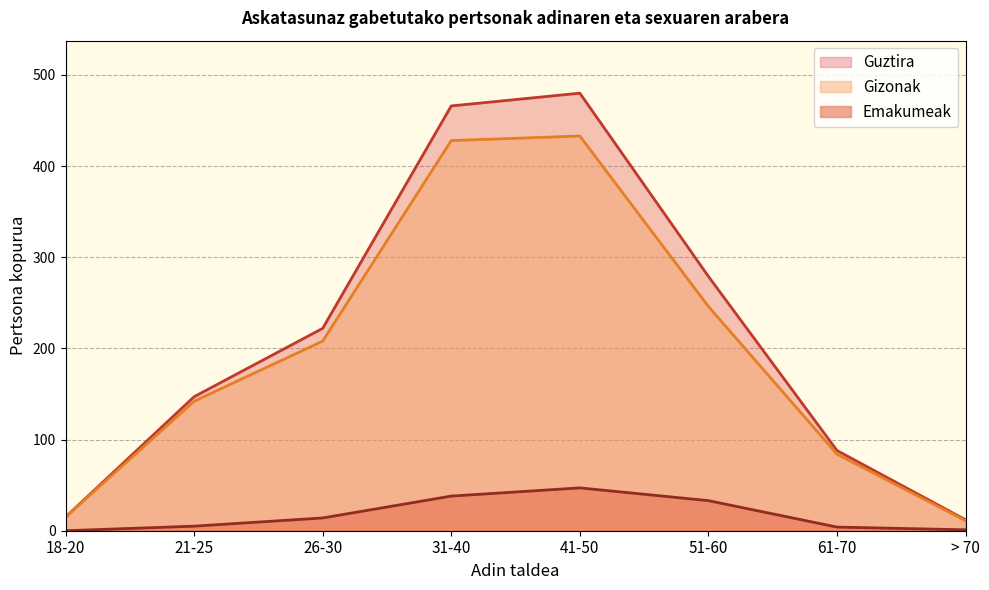

Between 31-40 and 51-60, which is larger?

31-40